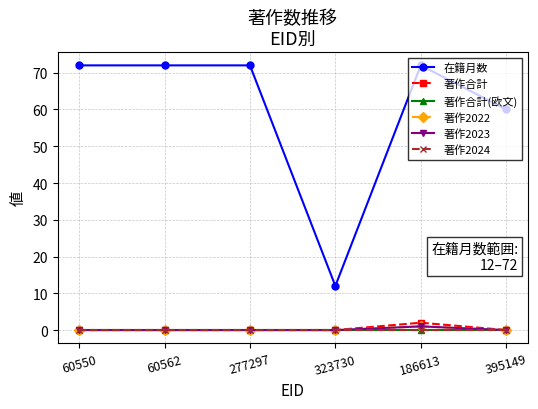

Does the chart have visible grid lines?

Yes